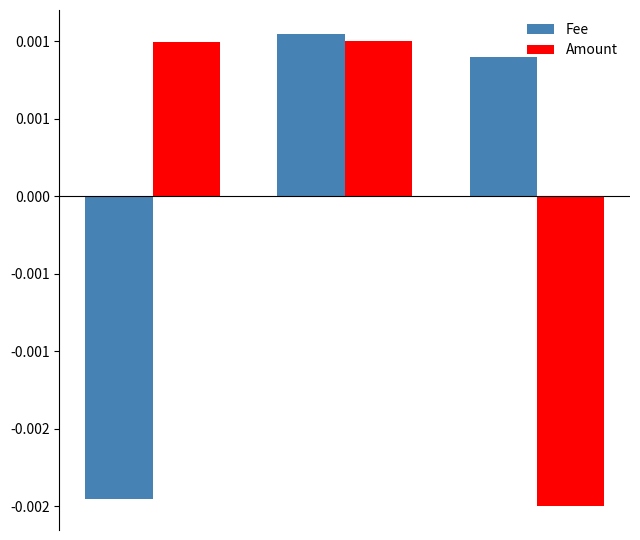

Which label corresponds to the largest value in the chart?

1